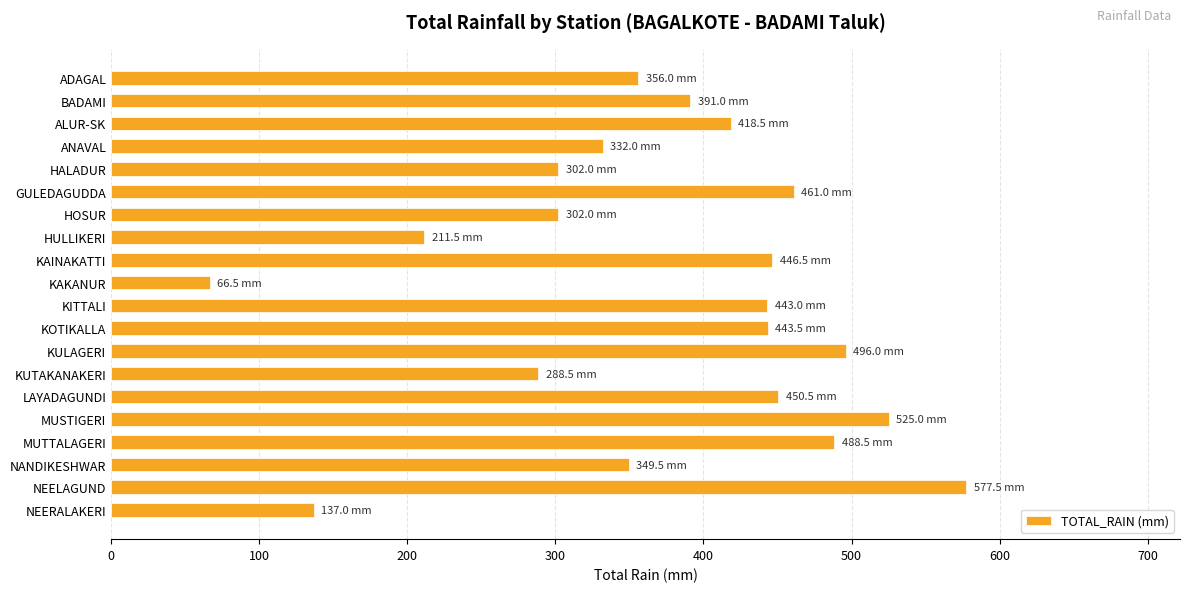

What is the sum of all values?

7486.0